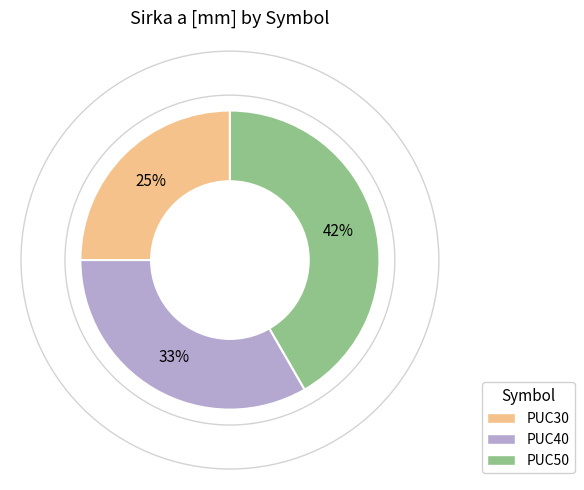

Between PUC40 and PUC50, which is larger?

PUC50